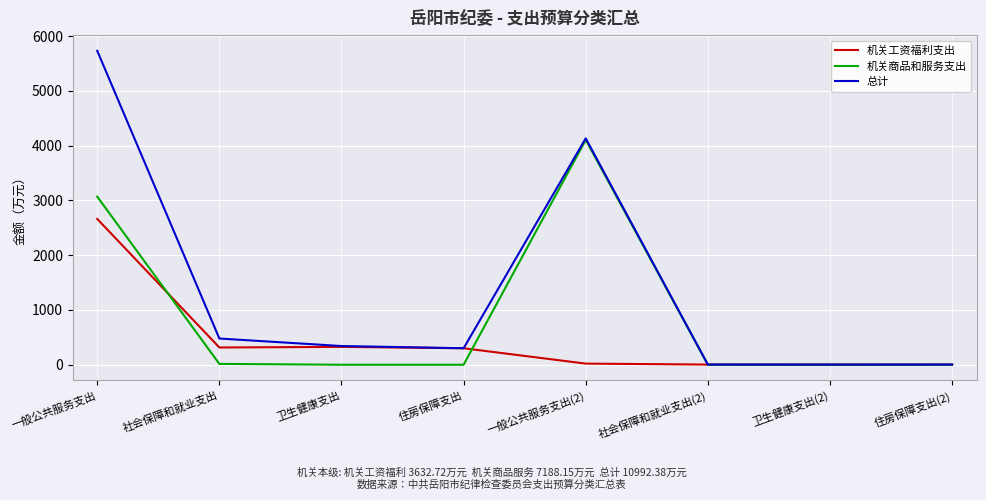

Rank the series by their average value, from lowest to highest.

机关工资福利支出, 机关商品和服务支出, 总计